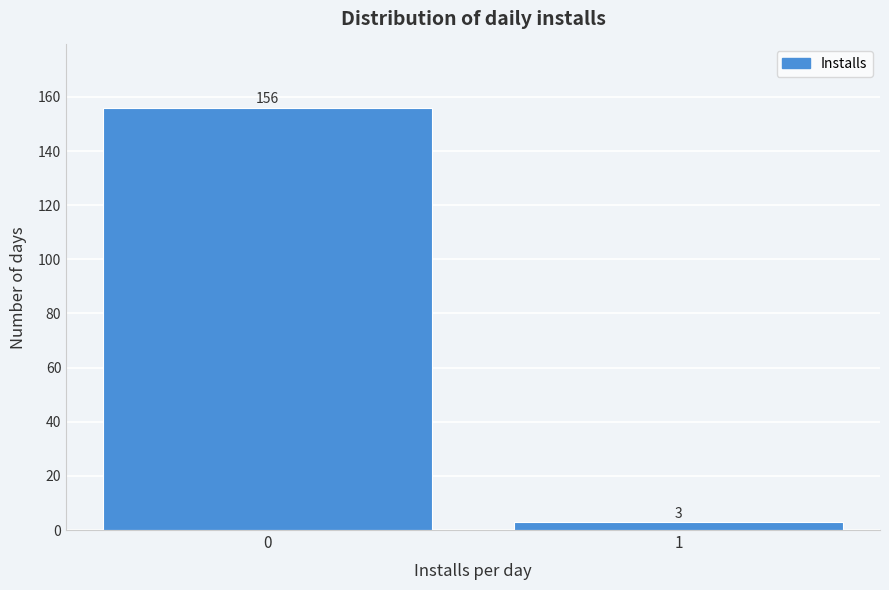

Reading right to left, extract all data points from this chart.

3	156